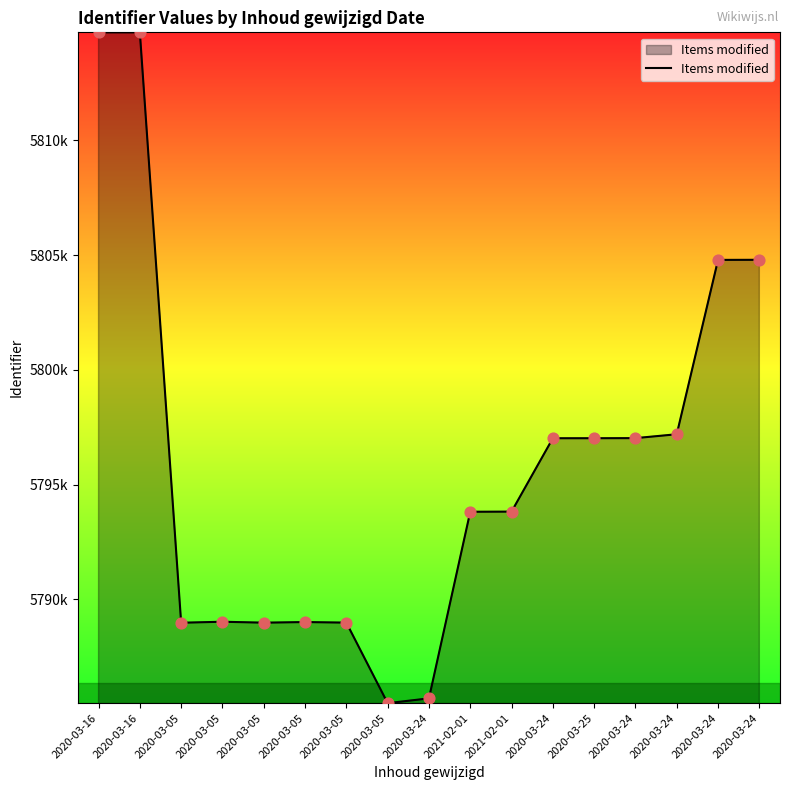

Is this an area chart (filled region under the line)?

Yes